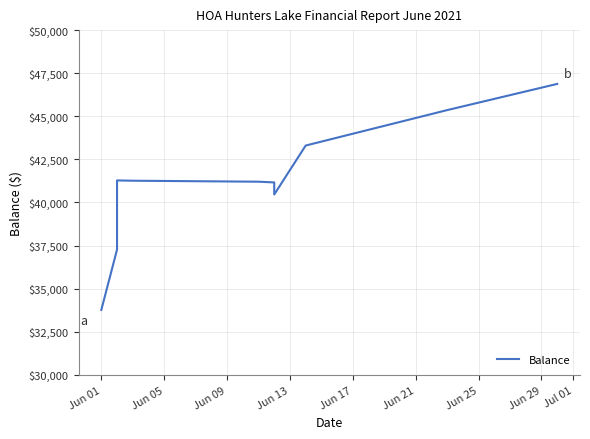

What is the label of the 9th point from the right?

Jun 13